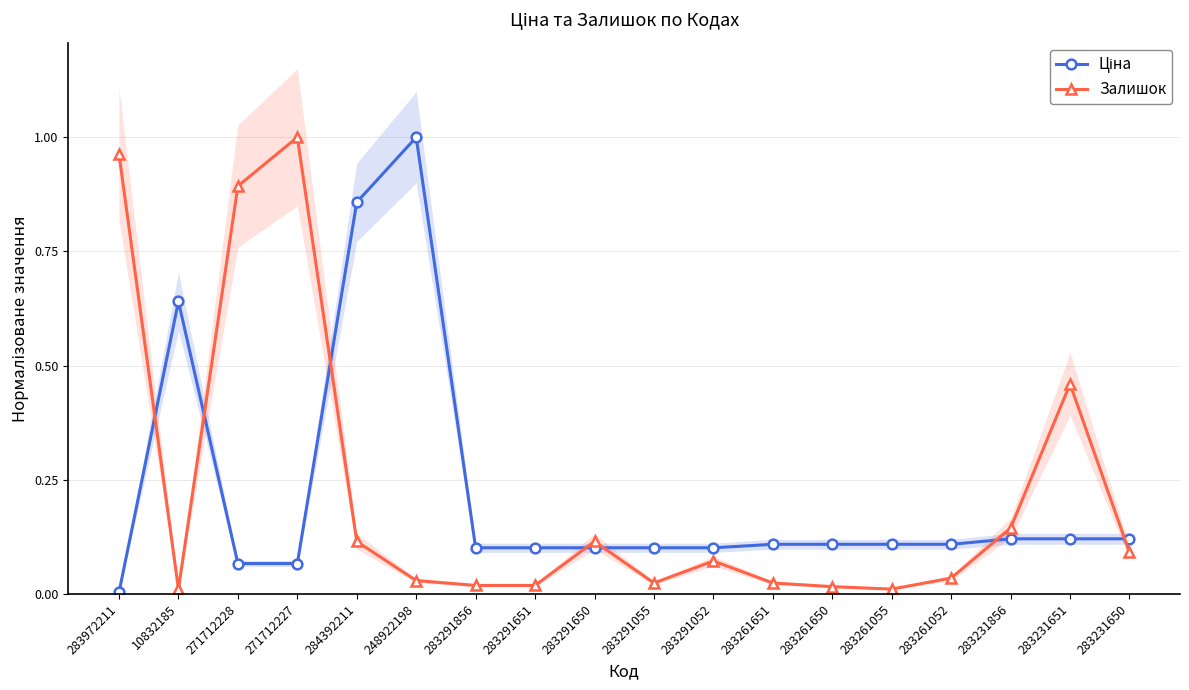

Does the chart have visible grid lines?

Yes